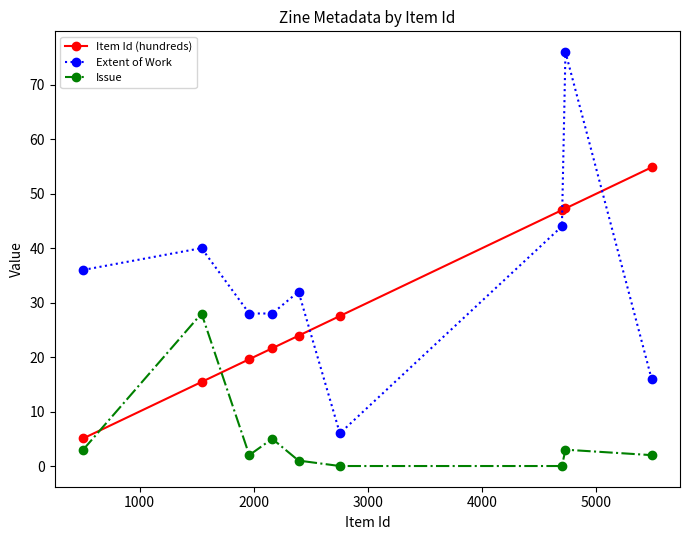

List the series in order of their overall mean, highest first.

Extent of Work, Item Id (hundreds), Issue